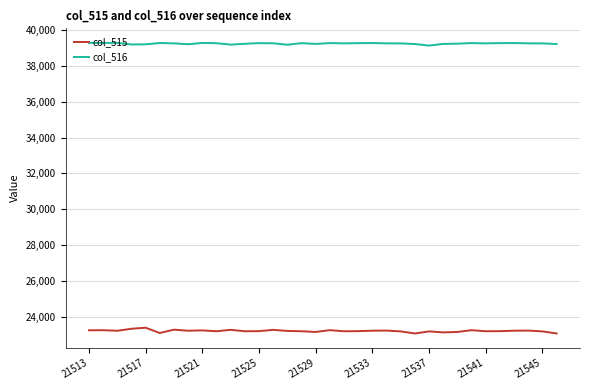

What is the maximum value for col_516?

39284